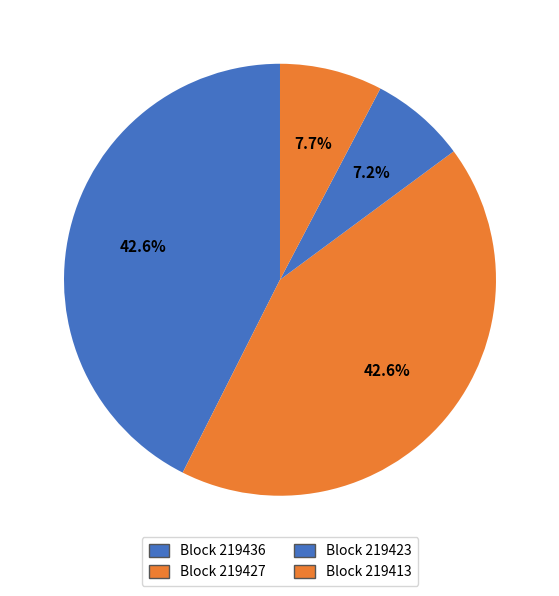

How many segments does this pie chart have?

4